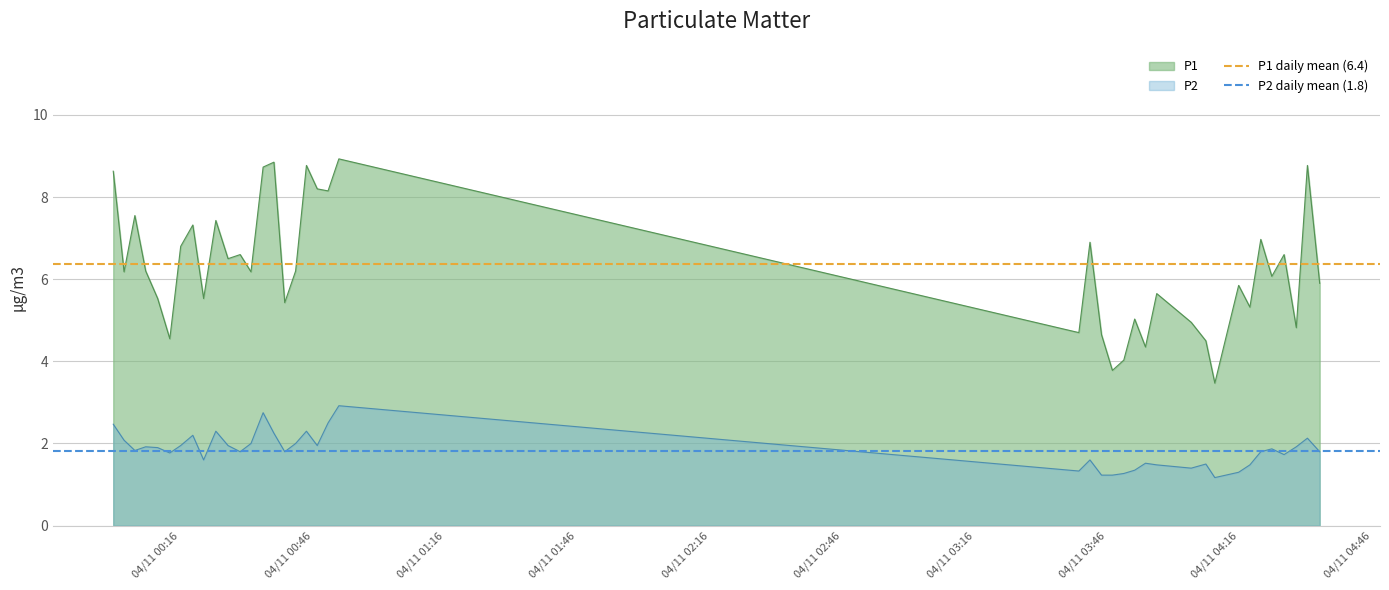

True or false: P2 and P1 cross at least once.

False